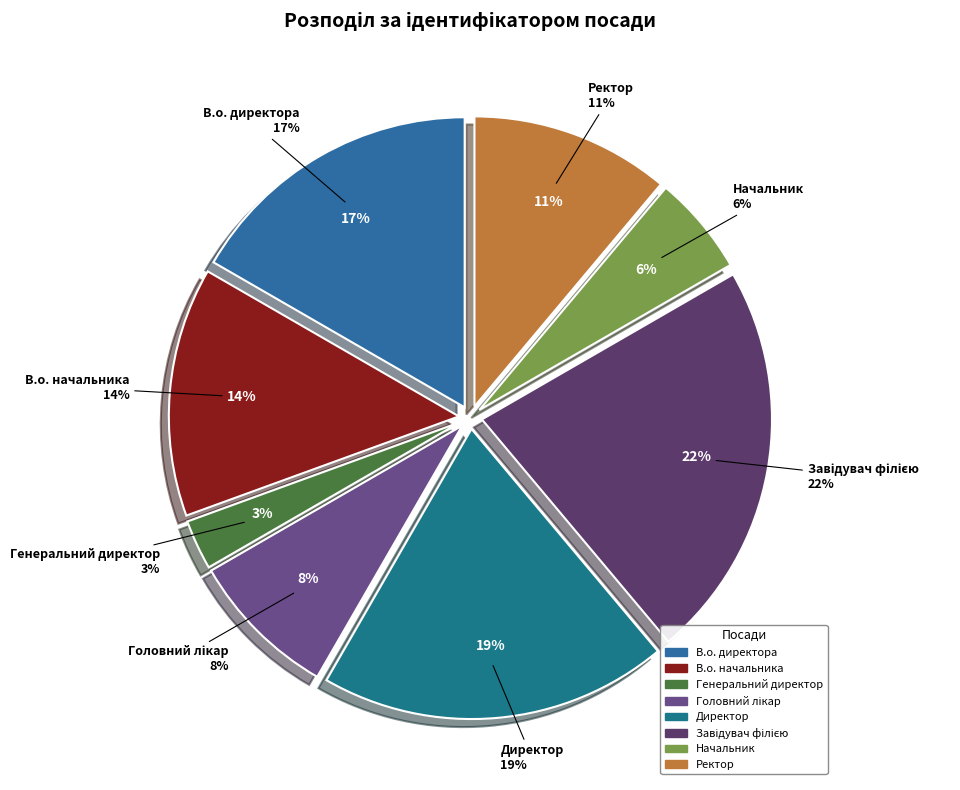

What is the smallest slice in the pie chart?

Генеральний директор